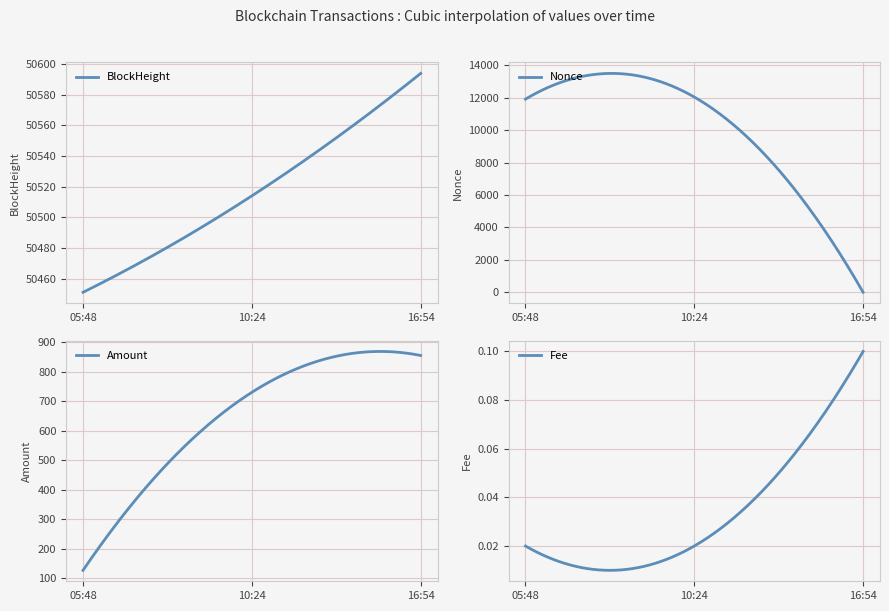

The BlockHeight series shows 23608.3 at 2021-08-12 16:54. True or false?

False